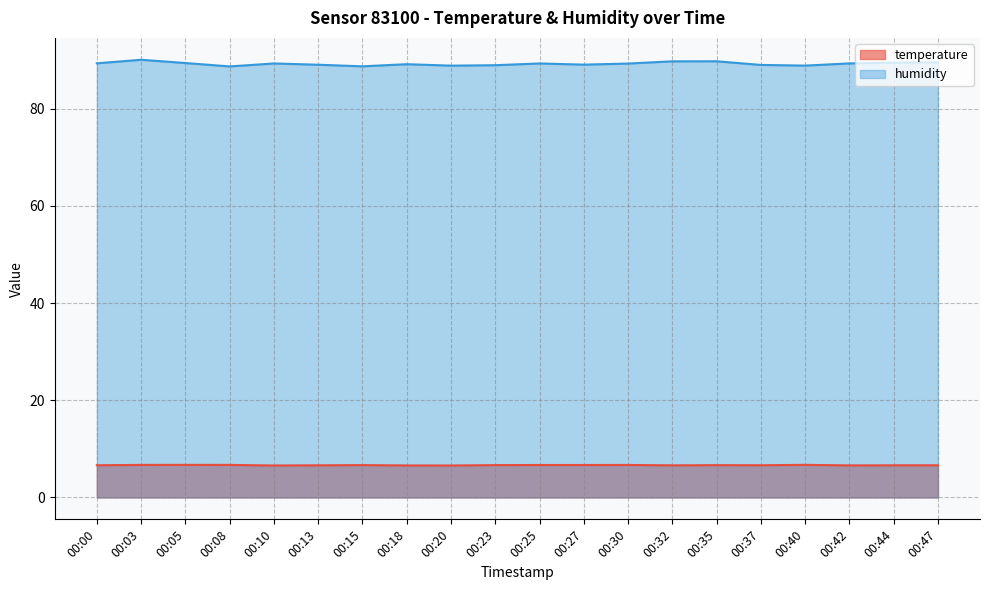

Which has a higher value, 00:30 or 00:08?

00:08